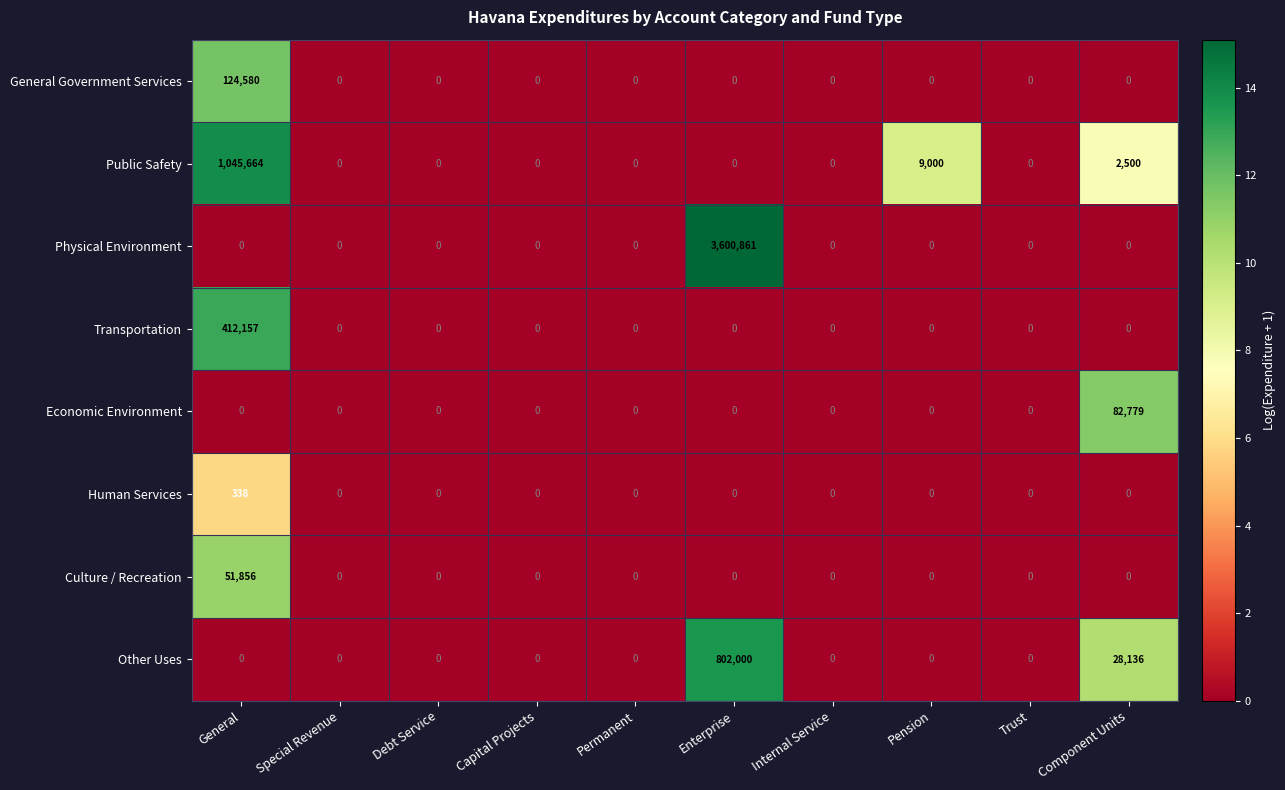

What is the sum of the General Government Services values at General and Debt Service?

124580